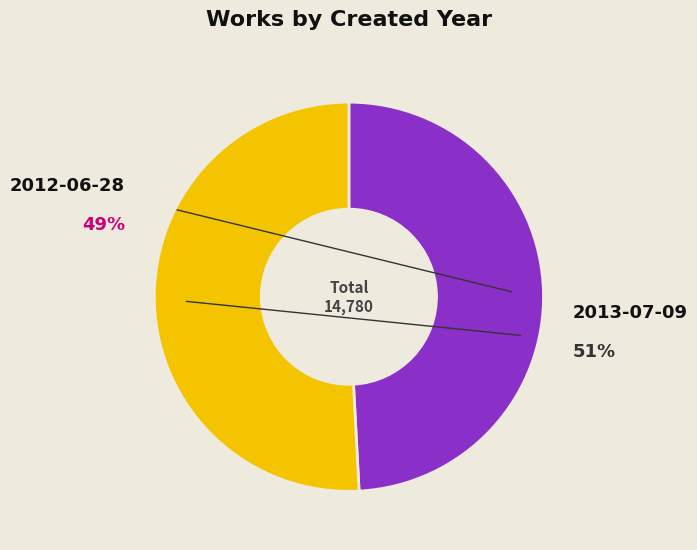

Does 2012-06-28 account for over 50% of the chart?

No